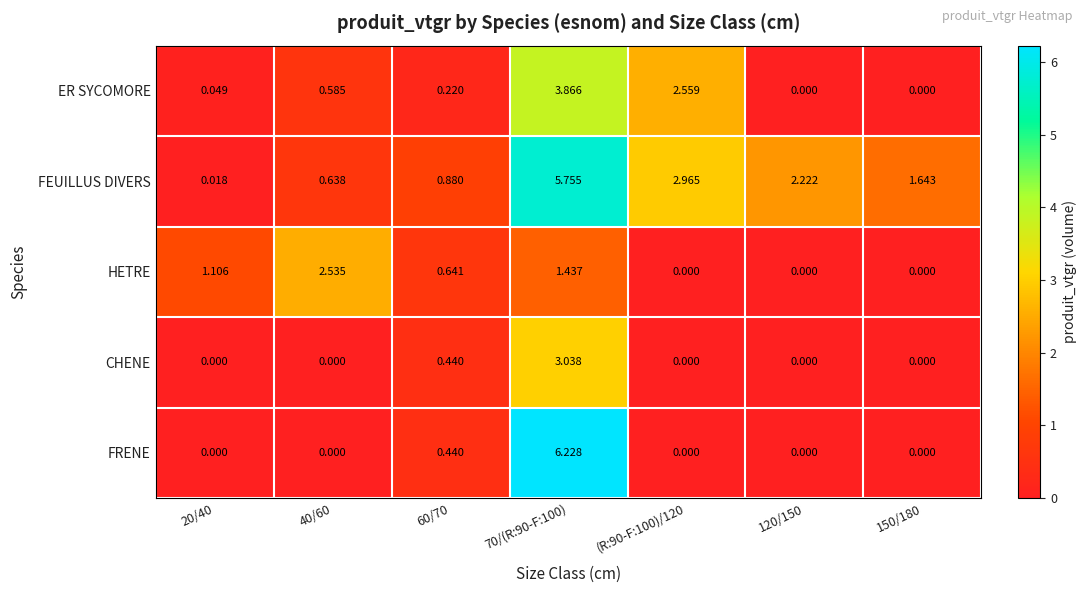

List the series in order of their peak value, highest first.

FRENE, FEUILLUS DIVERS, ER SYCOMORE, CHENE, HETRE